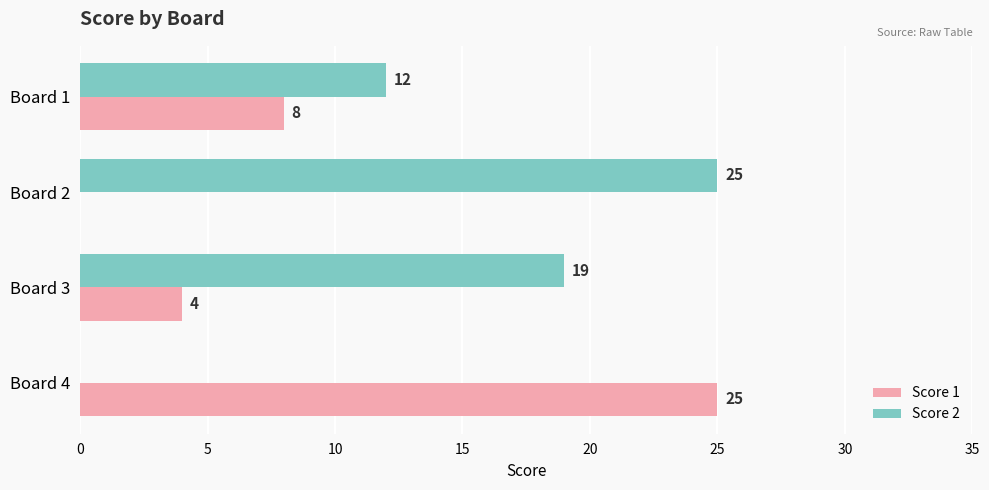

What is the sum of all Score 2 values?

56